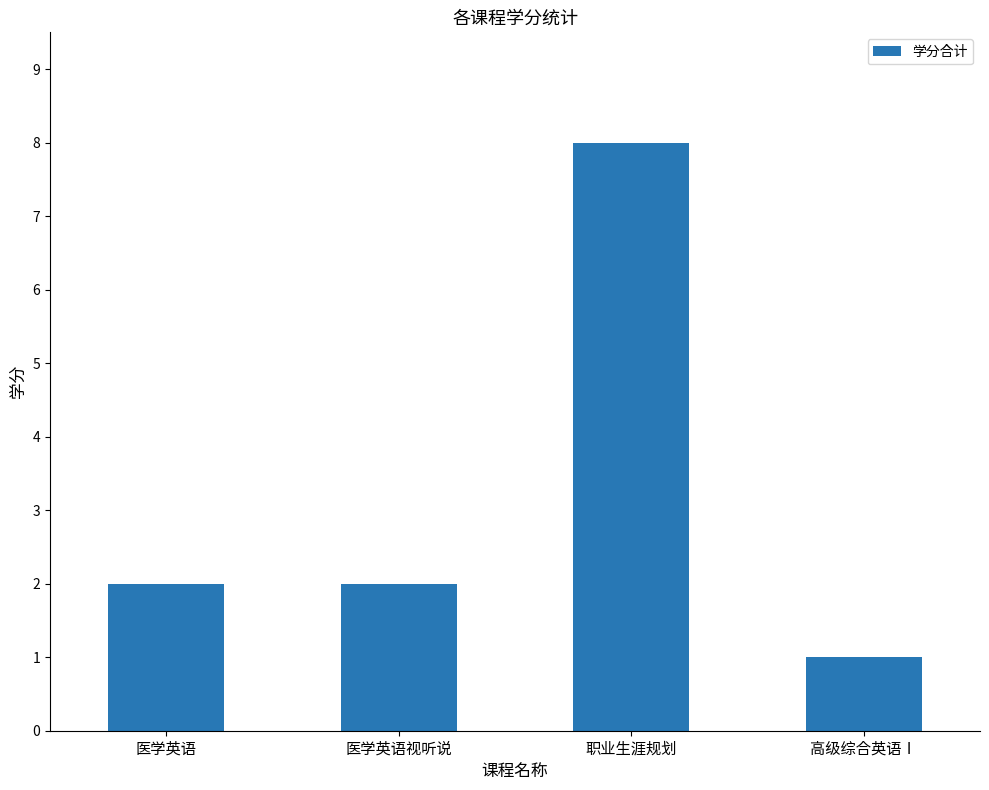

What is the change in value from 医学英语视听说 to 职业生涯规划?

+6